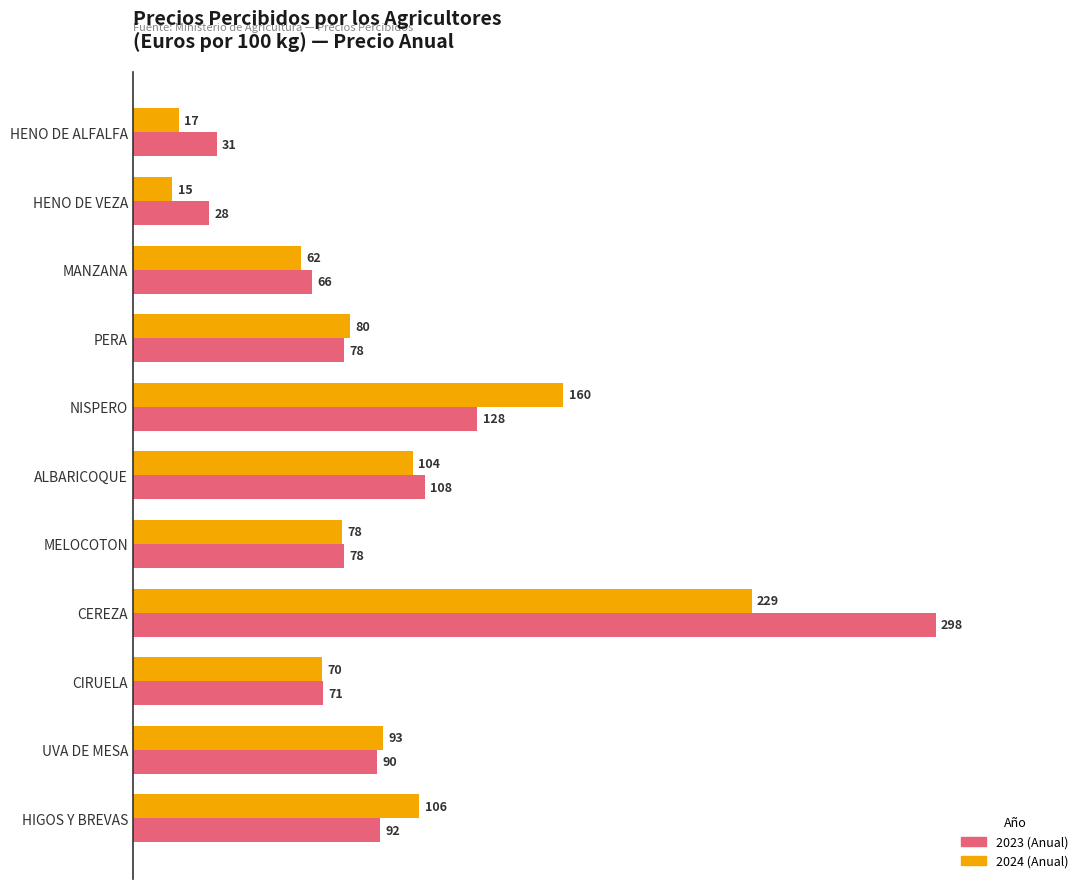

Which category has the highest value across all series?

CEREZA